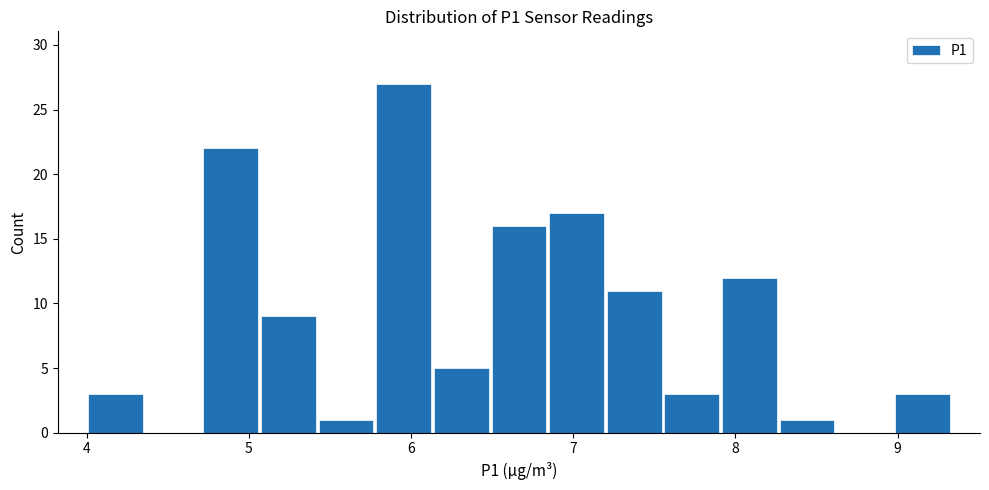

Around what value on the x-axis is the tallest bar? Give the approximate position of its centre, as read against the axis.

6.0